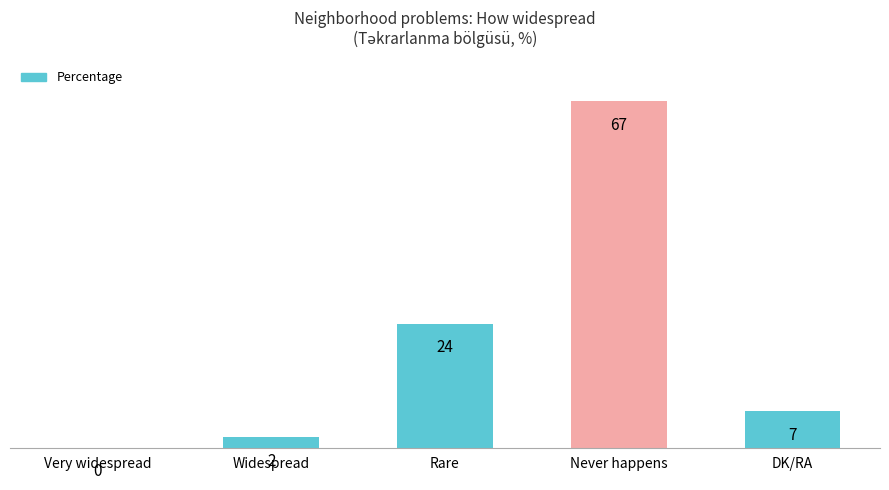

Is it true that the value at Very widespread is 0?

True